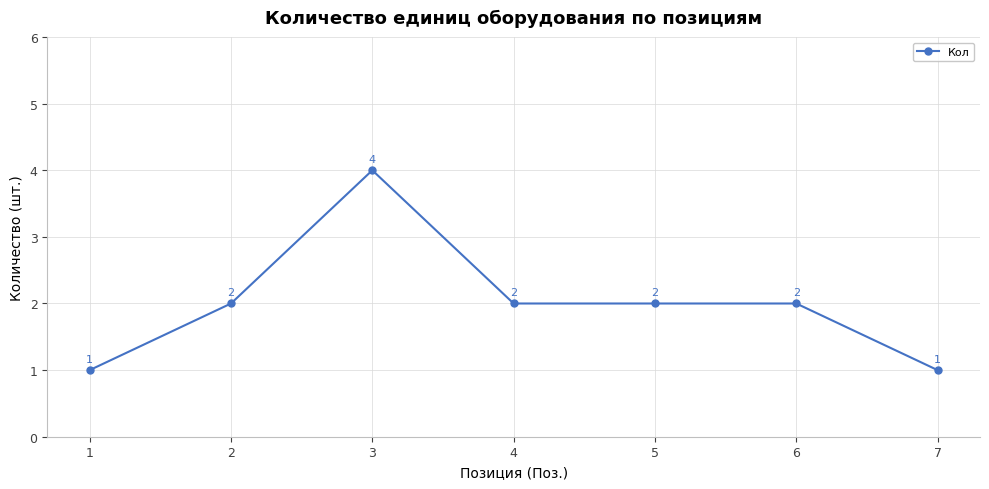

What is the difference between the maximum and minimum values?

3